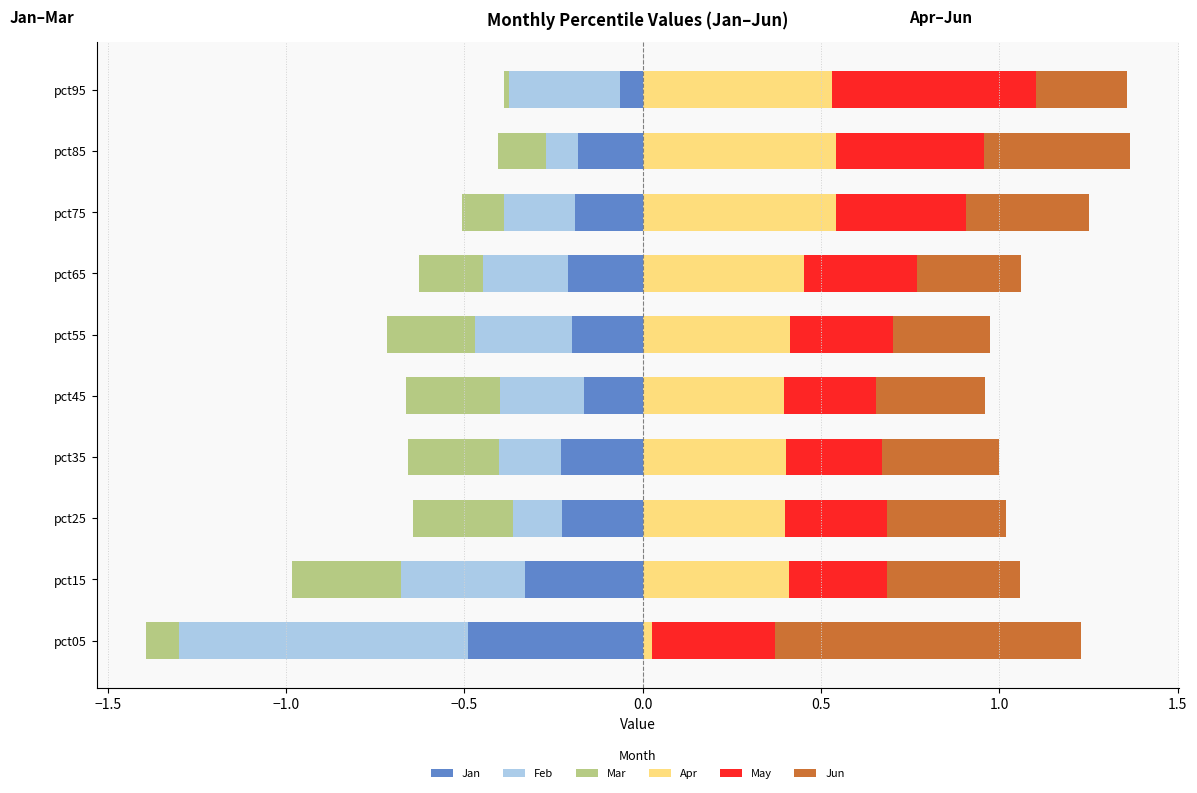

The Feb series shows -0.1 at pct25. True or false?

True